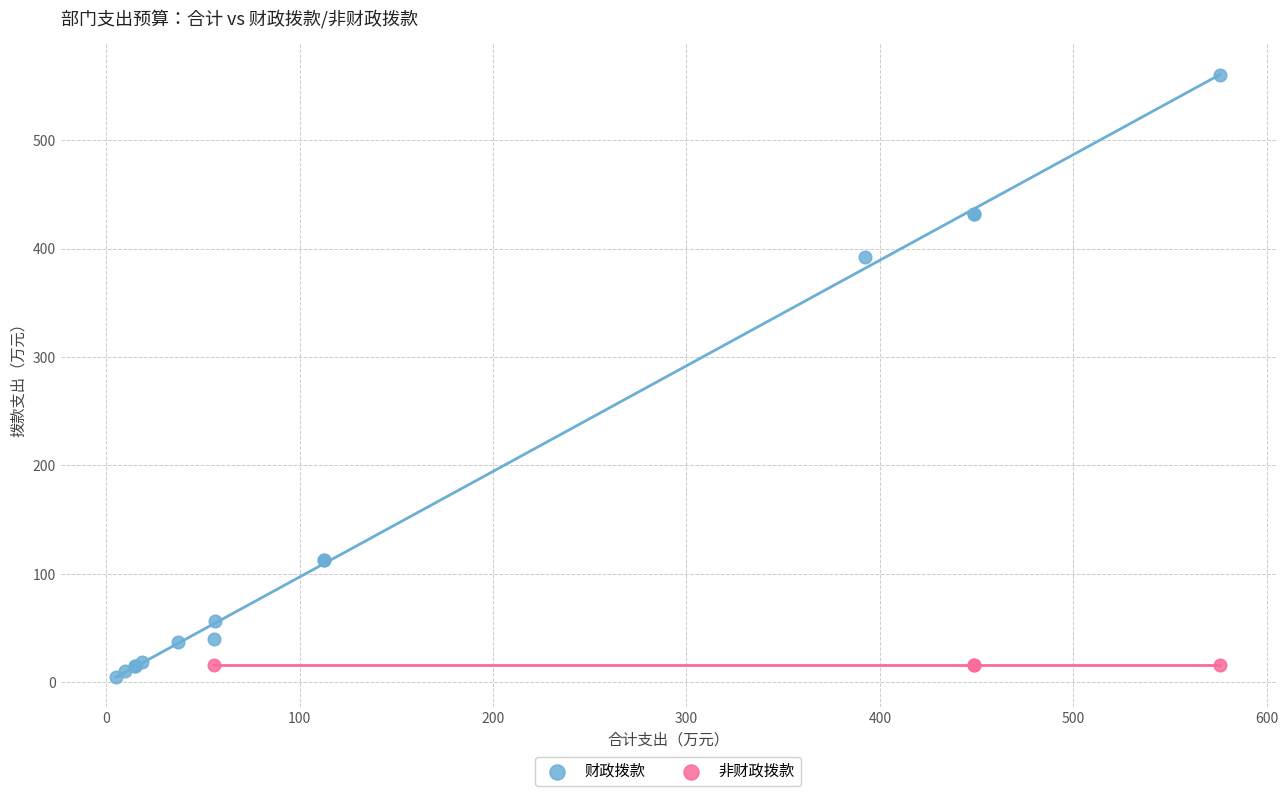

Which series reaches the maximum Y coordinate?

财政拨款